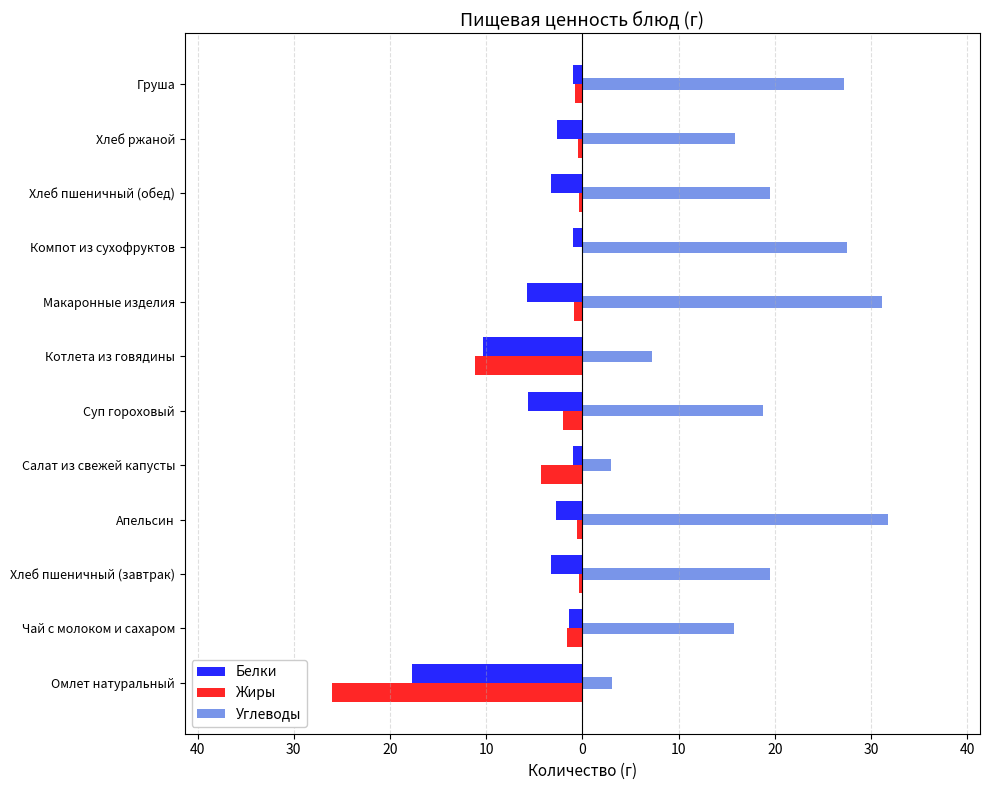

What is the difference between the second highest and second lowest values in the Белки series?

9.3